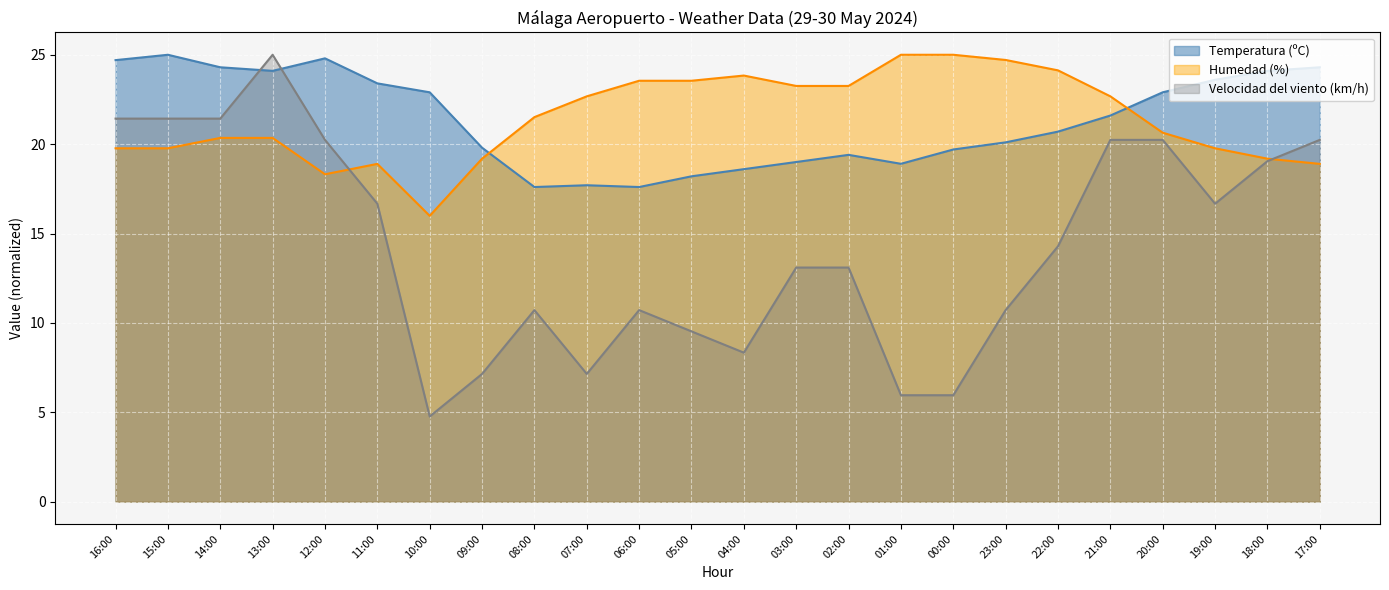

At which category does Humedad (%) reach its first local valley?

12:00